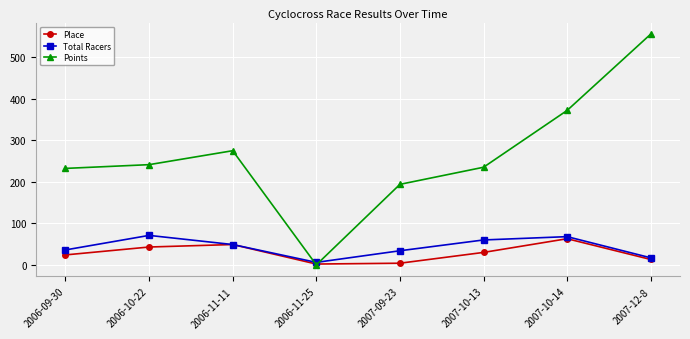

How many lines are shown in the chart?

3